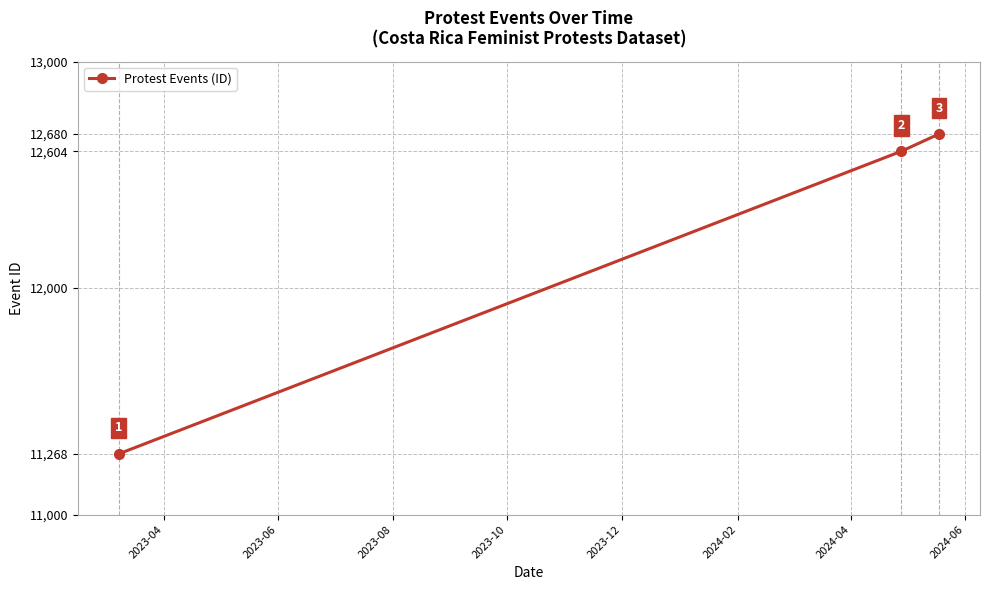

What is the smallest value displayed?

11268